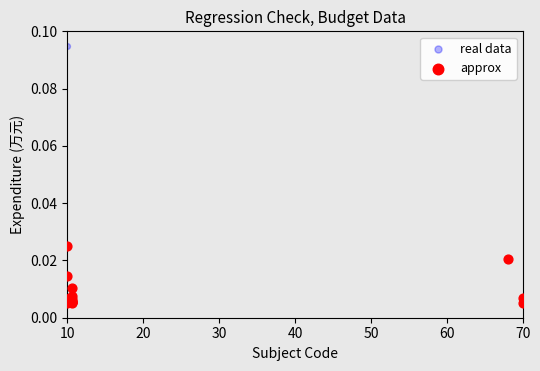

Which series reaches the maximum Y coordinate?

real data